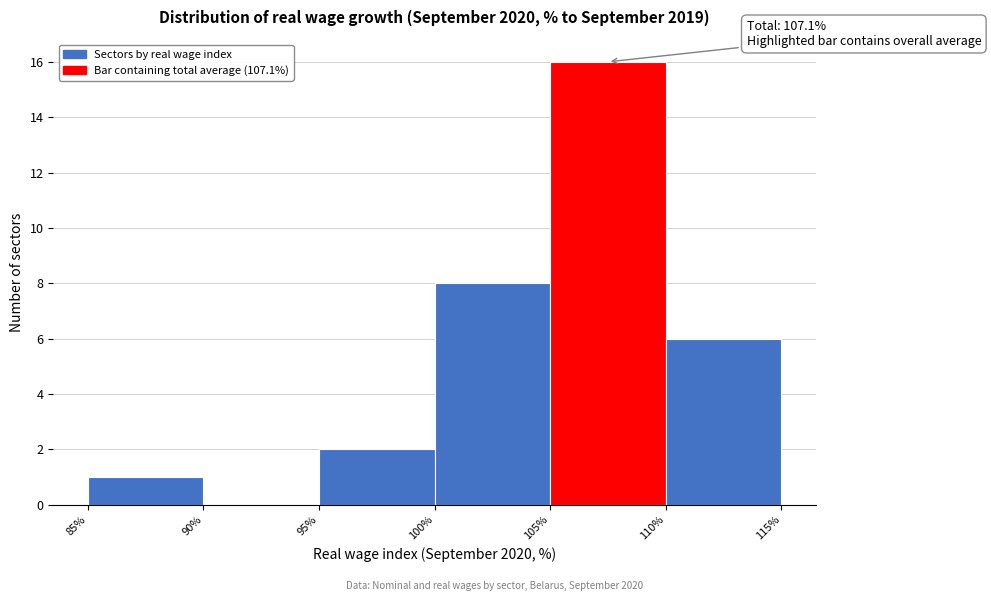

Over which range of the x-axis is the bar tallest?

105% to 110%